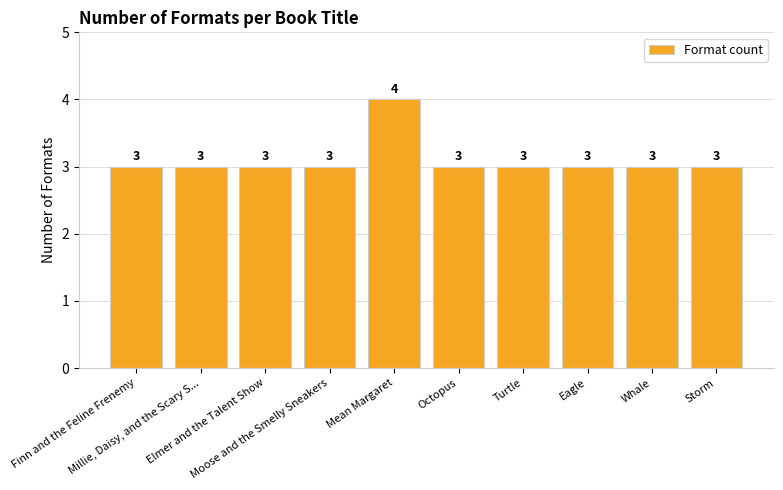

What position from the left is Storm?

10